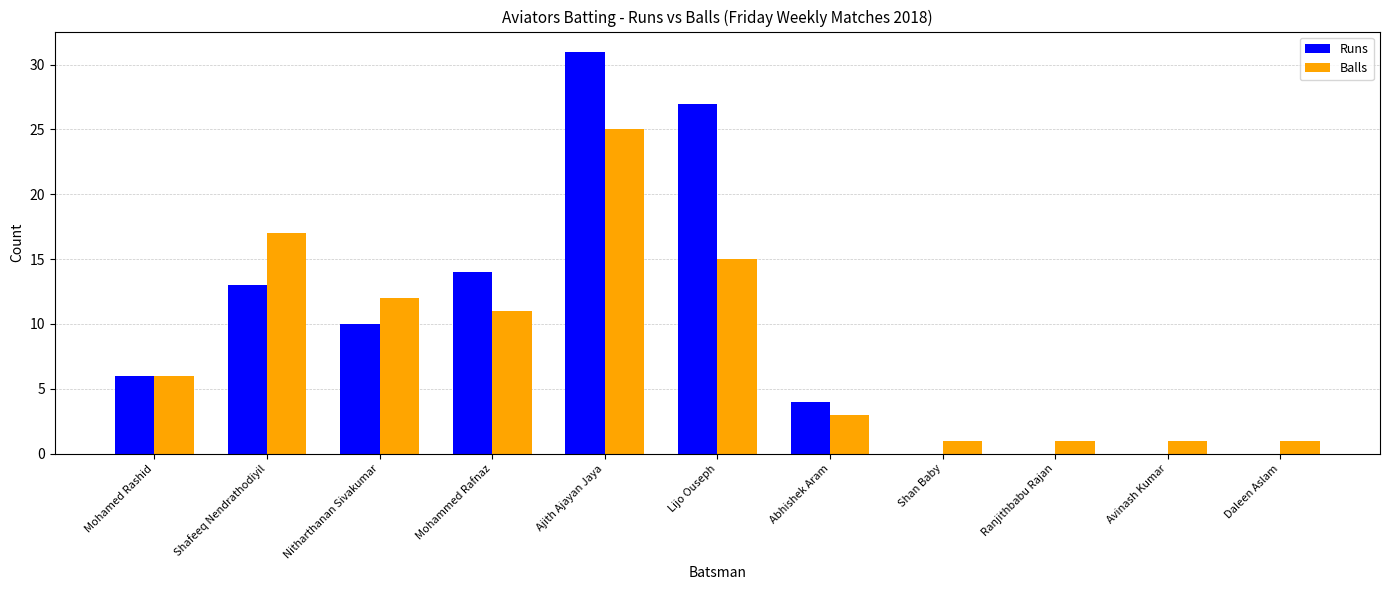

What is the difference between the Runs values at Mohammed Rafnaz and Daleen Aslam?

14